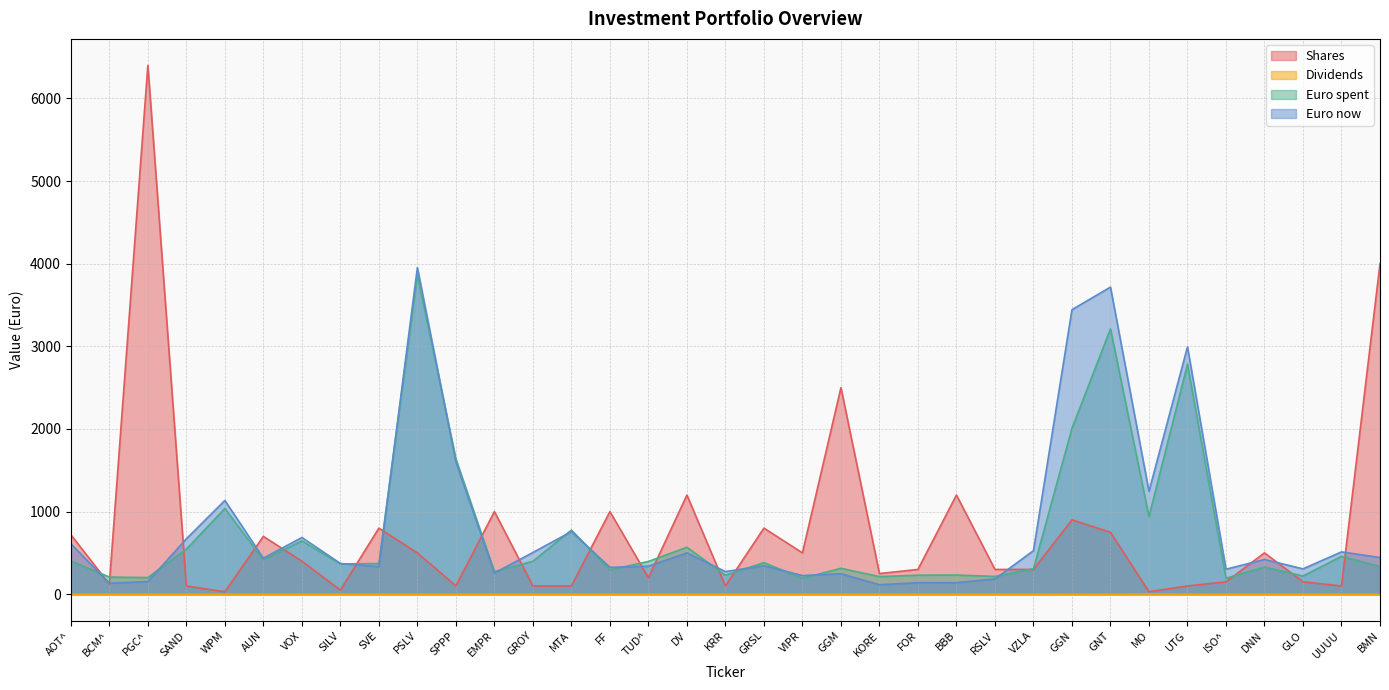

True or false: Euro now has a value of 757.8 at SPPP.

False